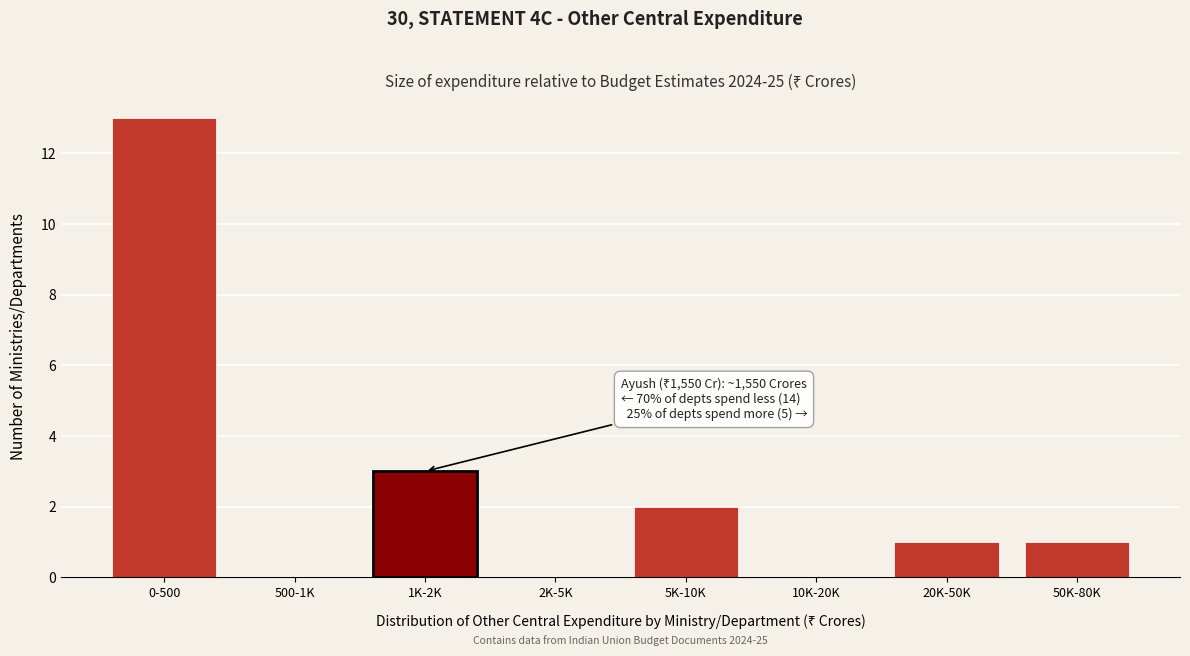

Reading left to right, what are all the values shown in this chart?

0-500=13	500-1K=0	1K-2K=3	2K-5K=0	5K-10K=2	10K-20K=0	20K-50K=1	50K-80K=1